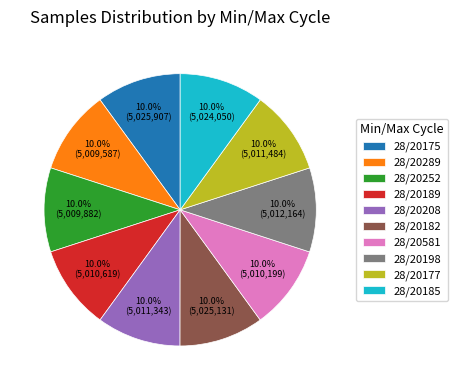

Combined, what portion of the pie is 28/20177 and 28/20198?

20.0%